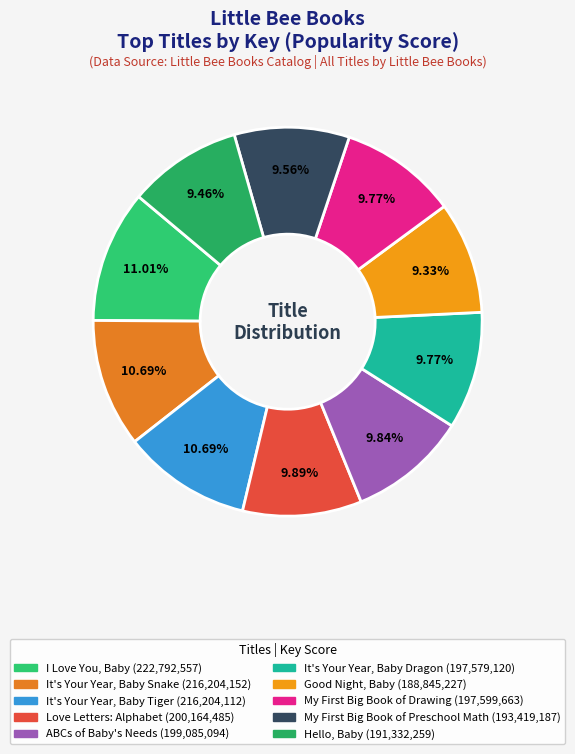

Which category has the biggest portion of the pie?

I Love You, Baby